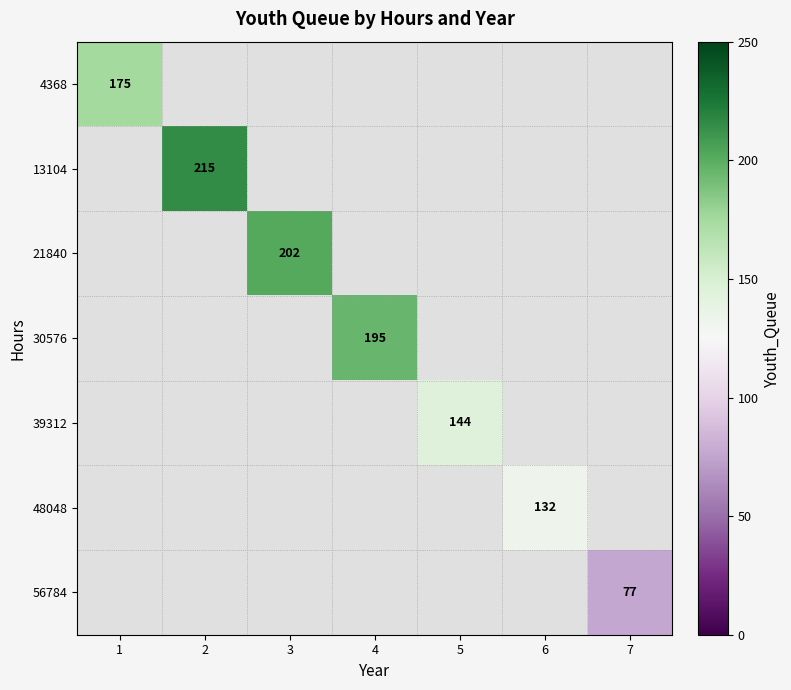

What is the greatest value displayed?

215.0